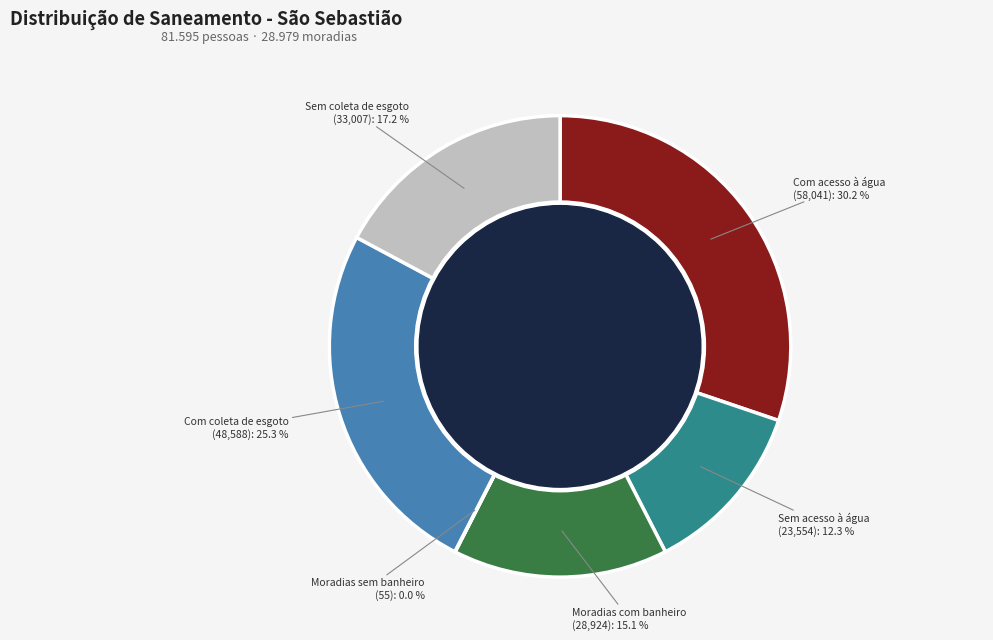

Is there any slice that represents more than half of the pie?

No